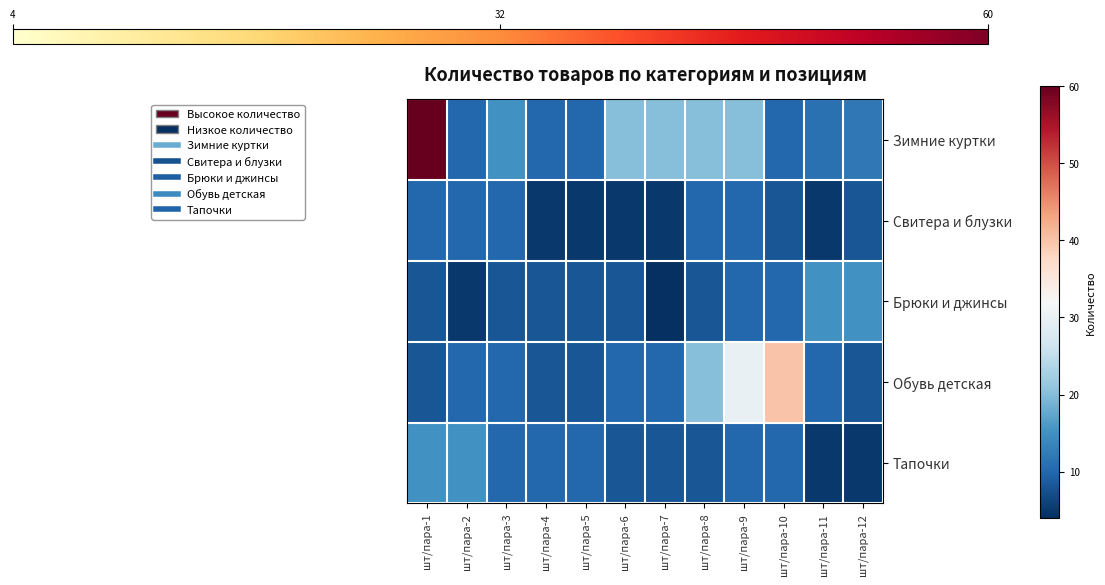

Which category has the highest value across all series?

шт/пара-1